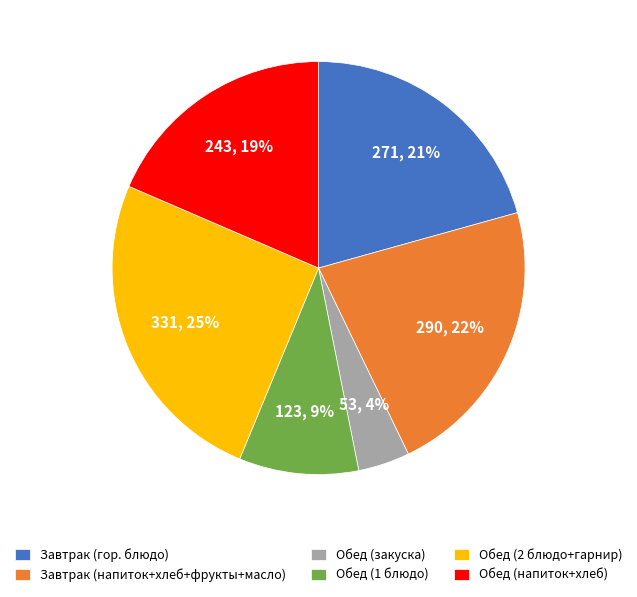

Do Обед (2 блюдо+гарнир) and Обед (напиток+хлеб) together represent more than half of the pie?

No